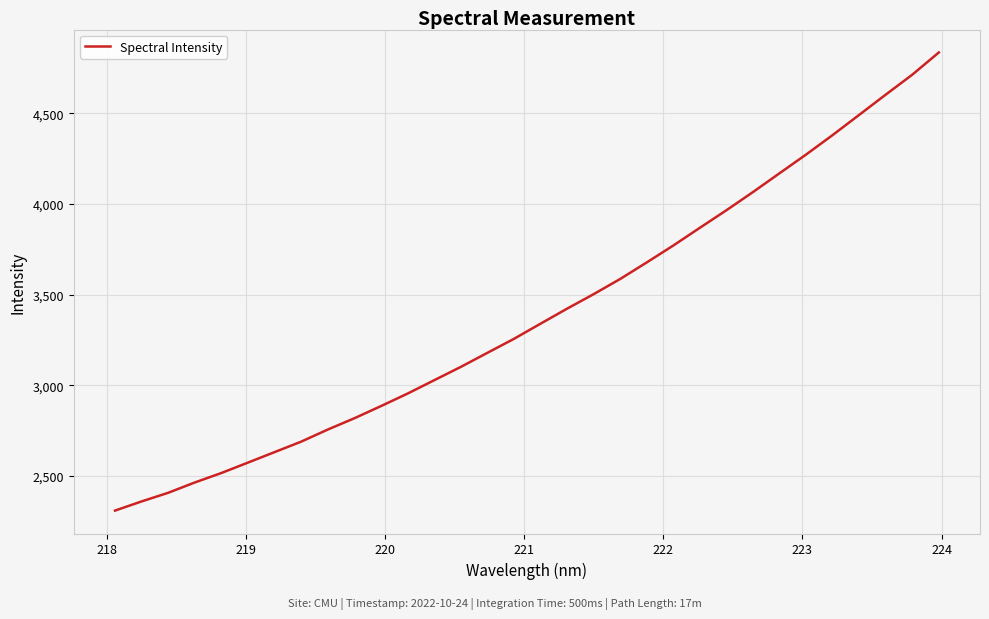

What is the sum of all values?

108574.1